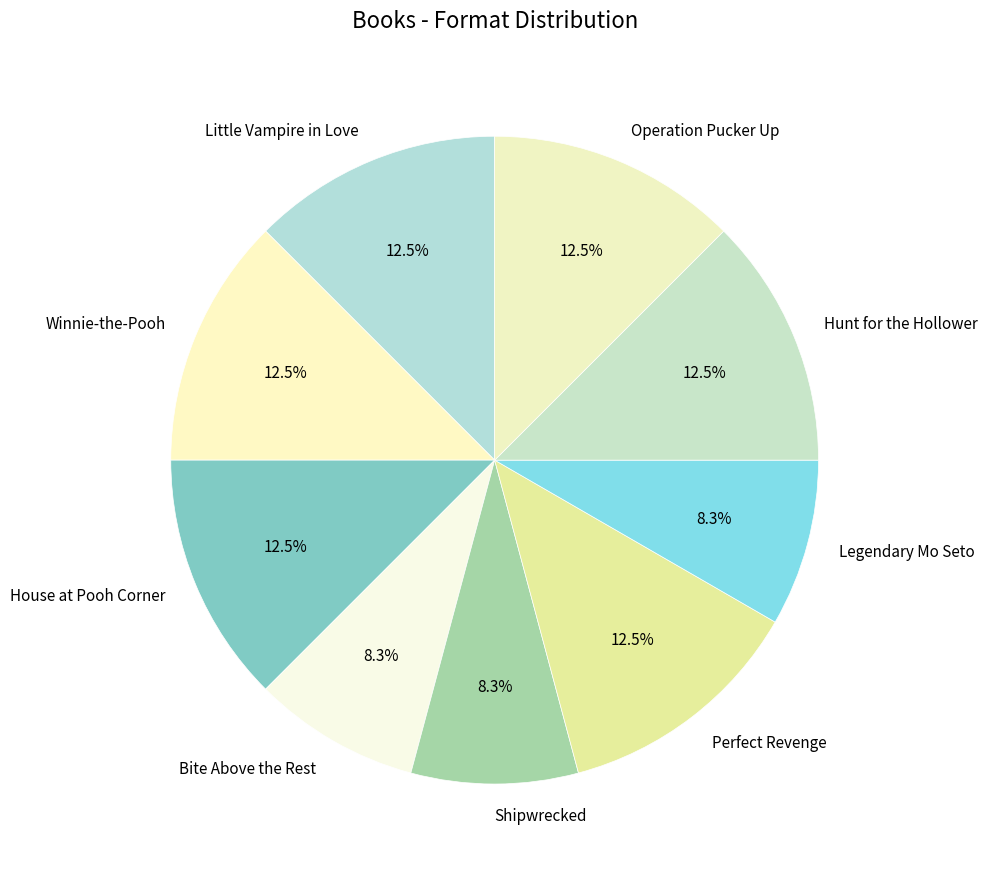

Does any single category account for the majority?

No